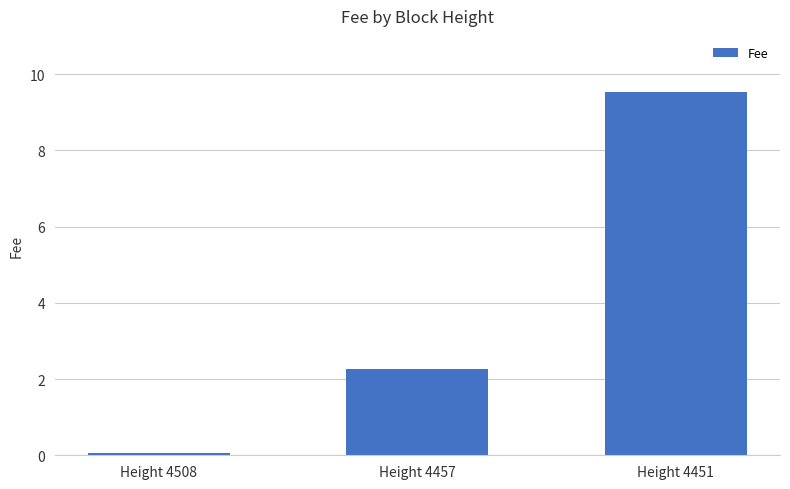

What is the sum of all values?

11.9